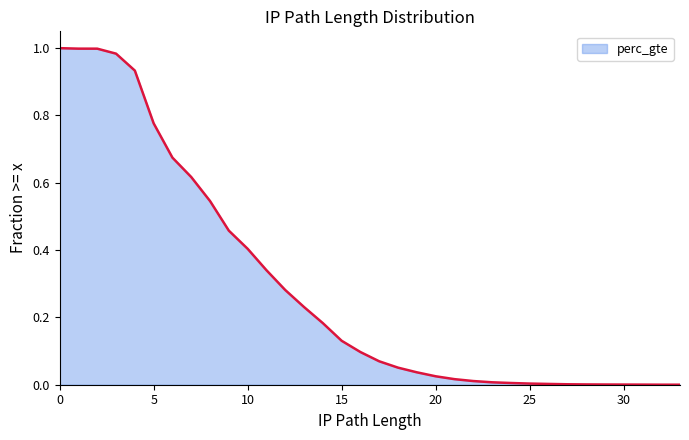

How many values exceed 0?

34